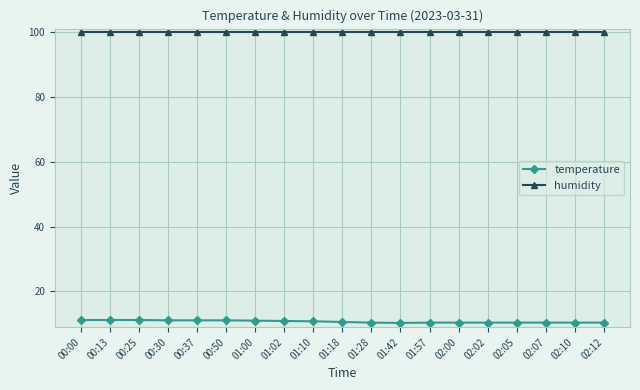

What is the minimum value shown in the chart?

10.3